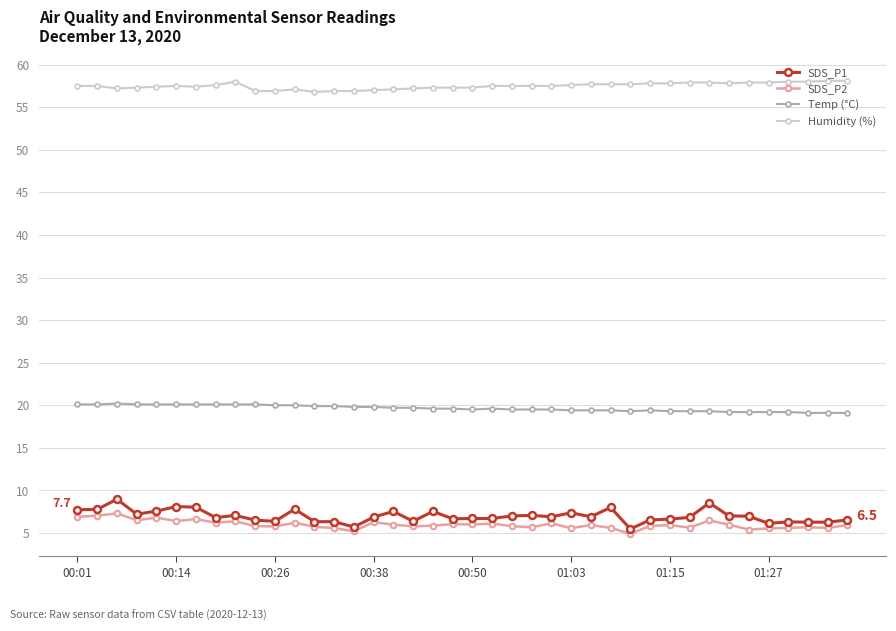

What is the value of the SDS_P1 point at the 16th from the left?

6.9